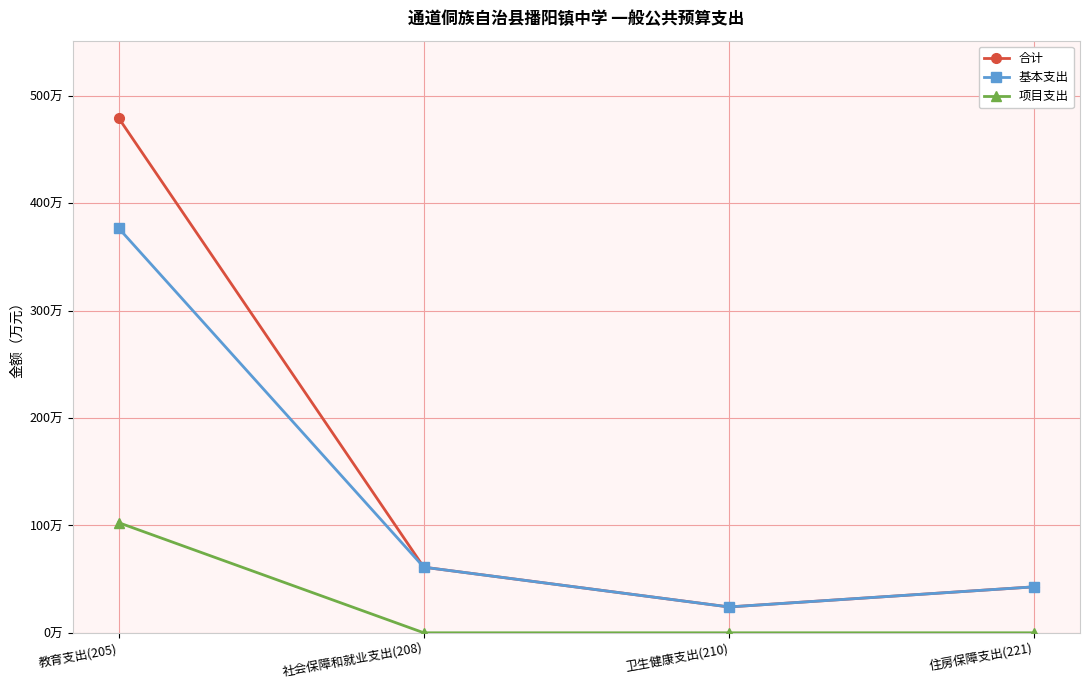

What is the difference between the 合计 values at 住房保障支出(221) and 卫生健康支出(210)?

18.7